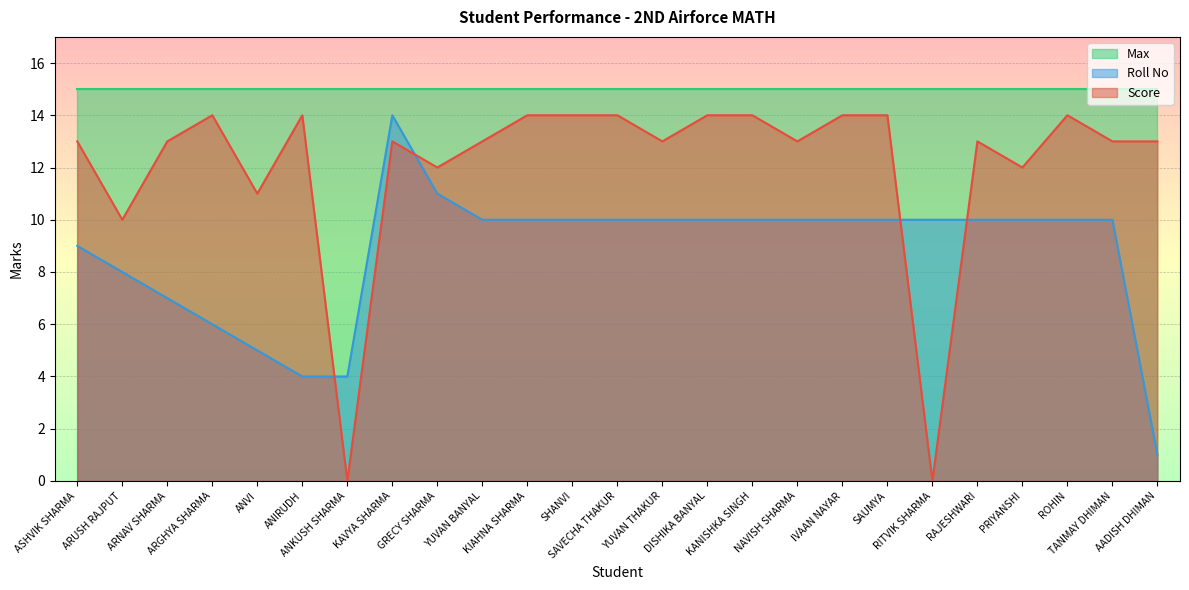

Is it true that Roll No equals 18 at GRECY SHARMA?

False